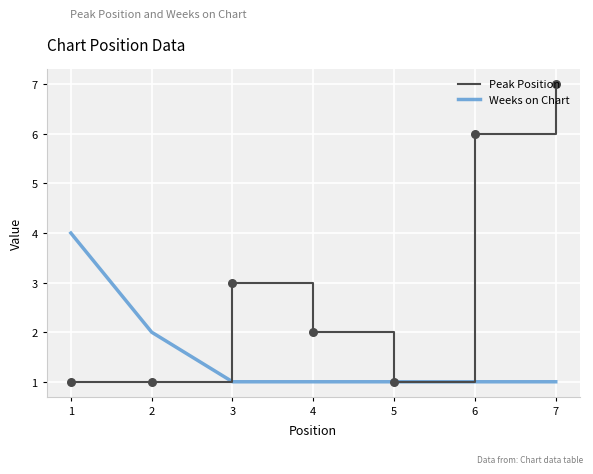

What are all the series names shown in the legend?

Peak Position, Weeks on Chart